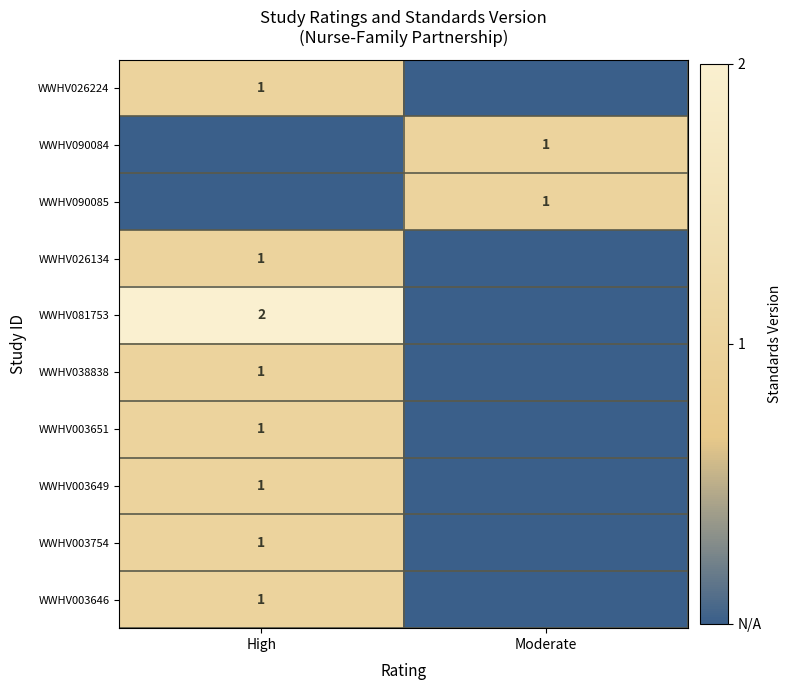

The WWHV090085 series shows 0 at Moderate. True or false?

False